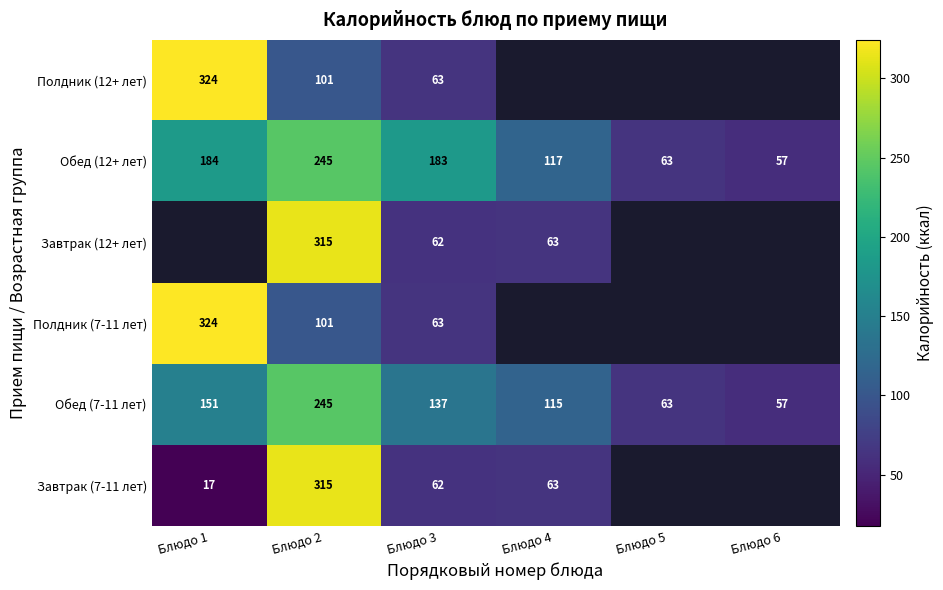

What is the greatest value displayed?

324.2